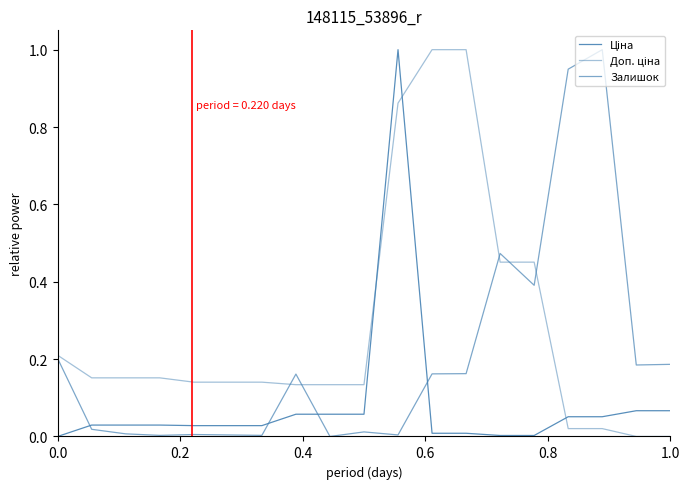

How many lines are shown in the chart?

3